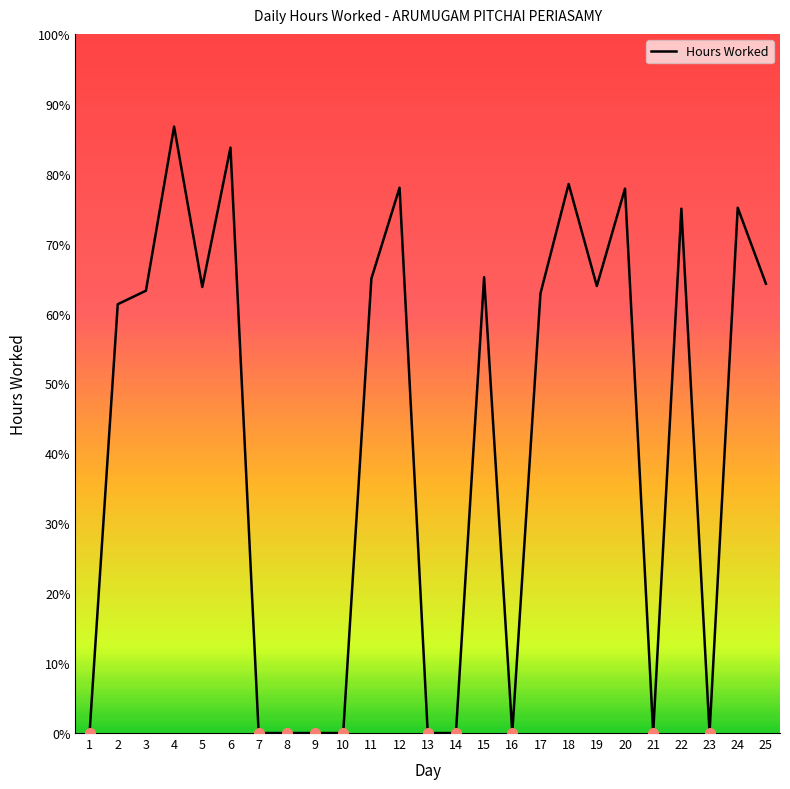

True or false: the data shows 0.0 at 13.

True